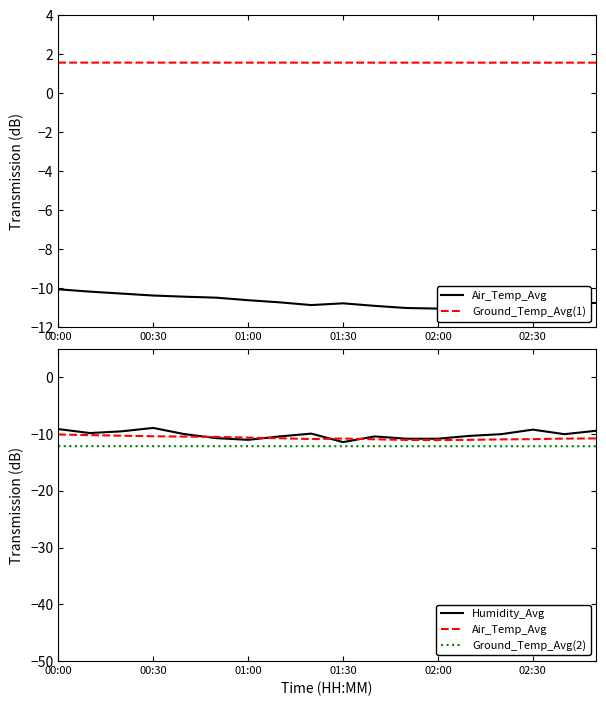

What is the lowest value of the Ground_Temp_Avg(1) series?

1.6